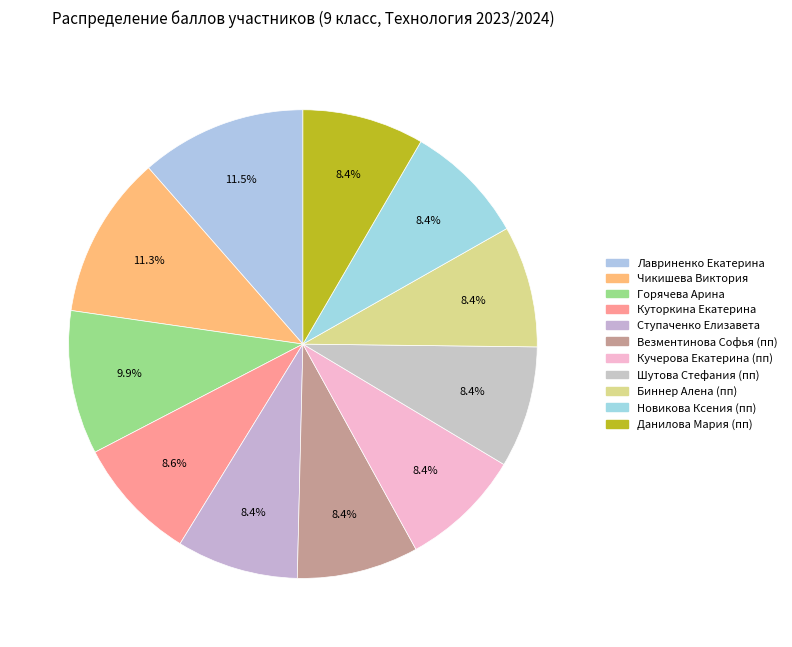

To the nearest percent, what is the combined percentage of Лавриненко Екатерина and Шутова Стефания (пп)?

20%